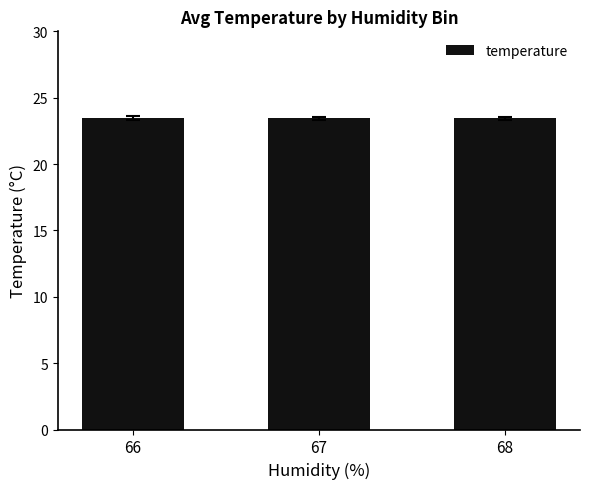

Count the values in the range 23 to 24.

3